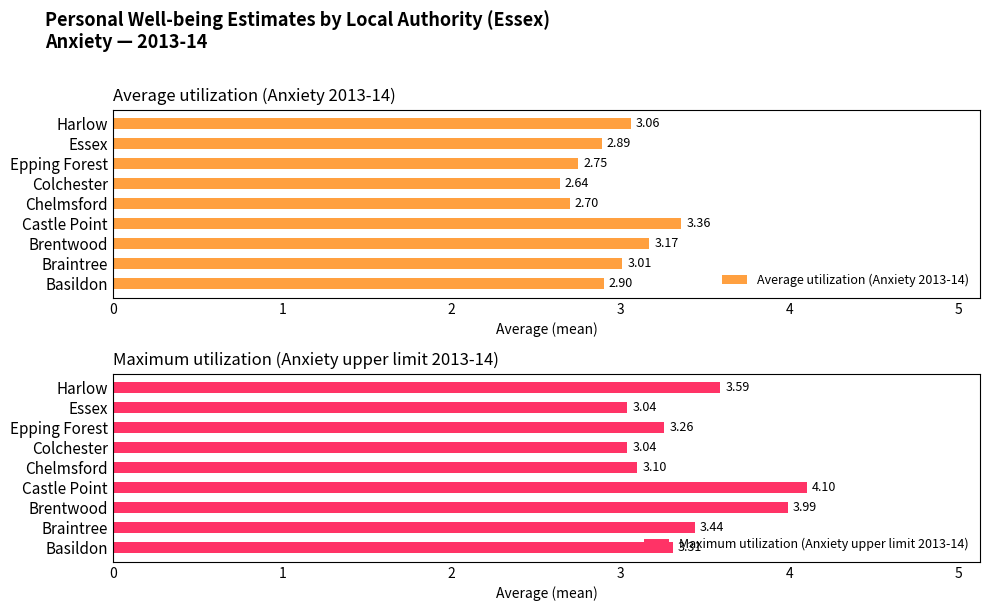

What is the smallest value displayed?

2.6